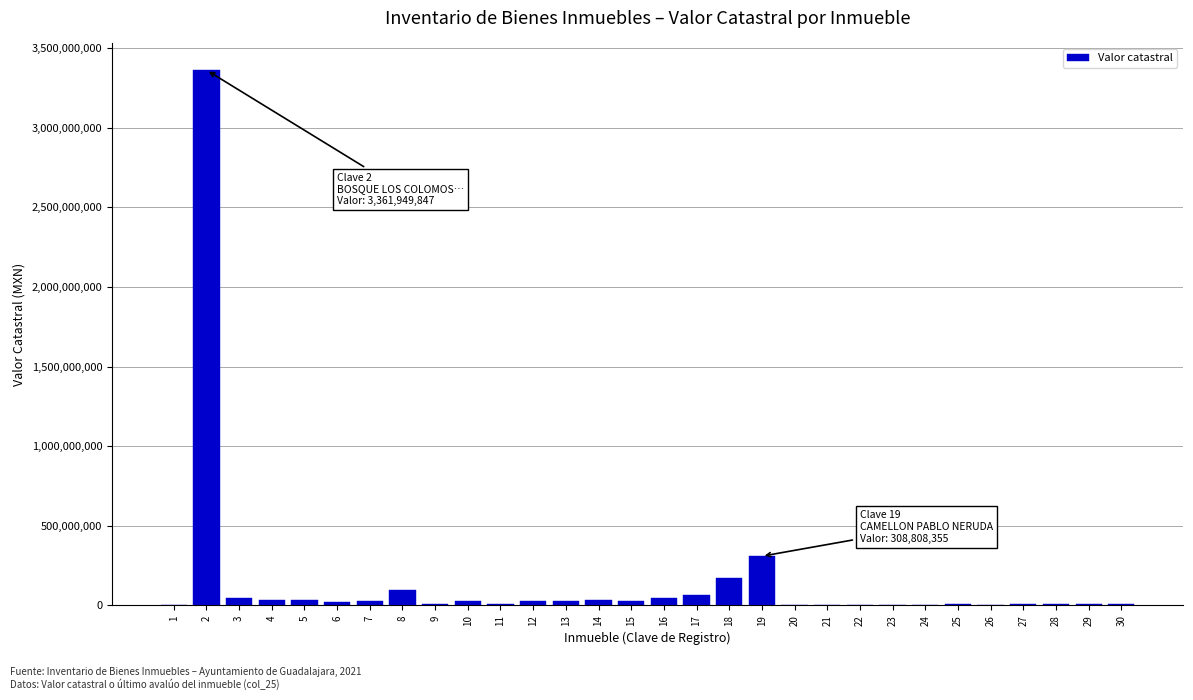

The value at 19 is 447008935.1. True or false?

False